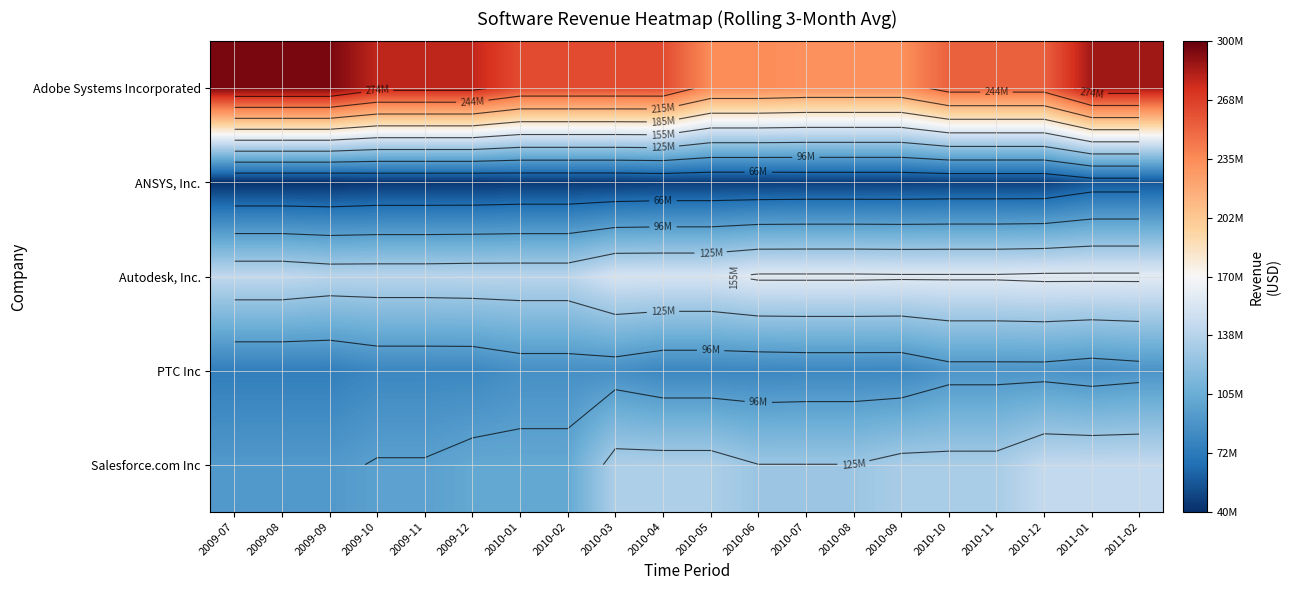

Which series has the largest range (max minus min)?

Adobe Systems Incorporated